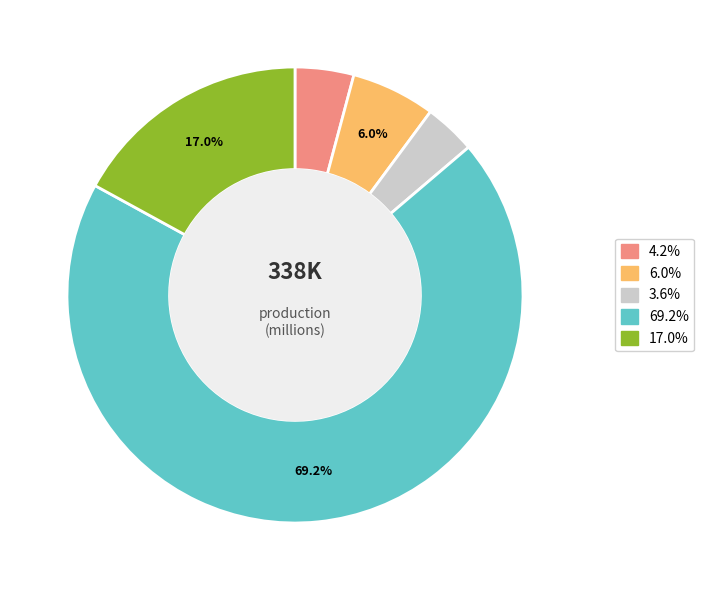

Is there a majority slice in this chart?

Yes